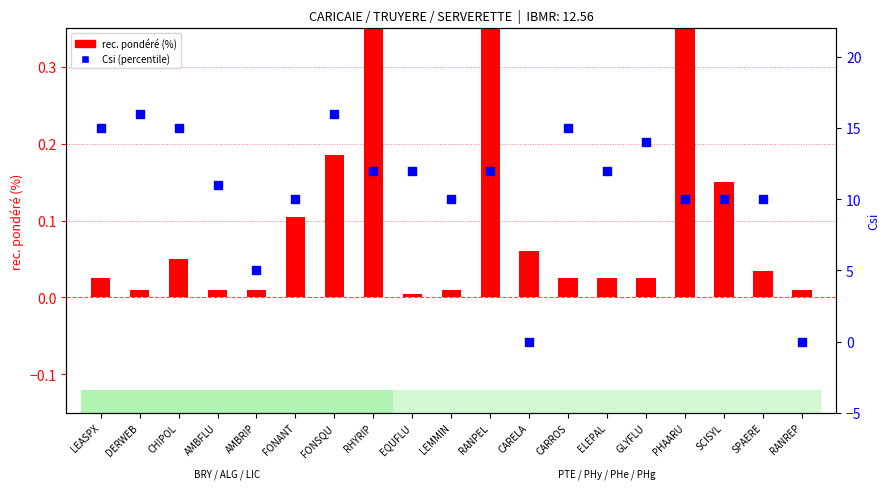

What is the total value across all series at SCISYL?

10.2